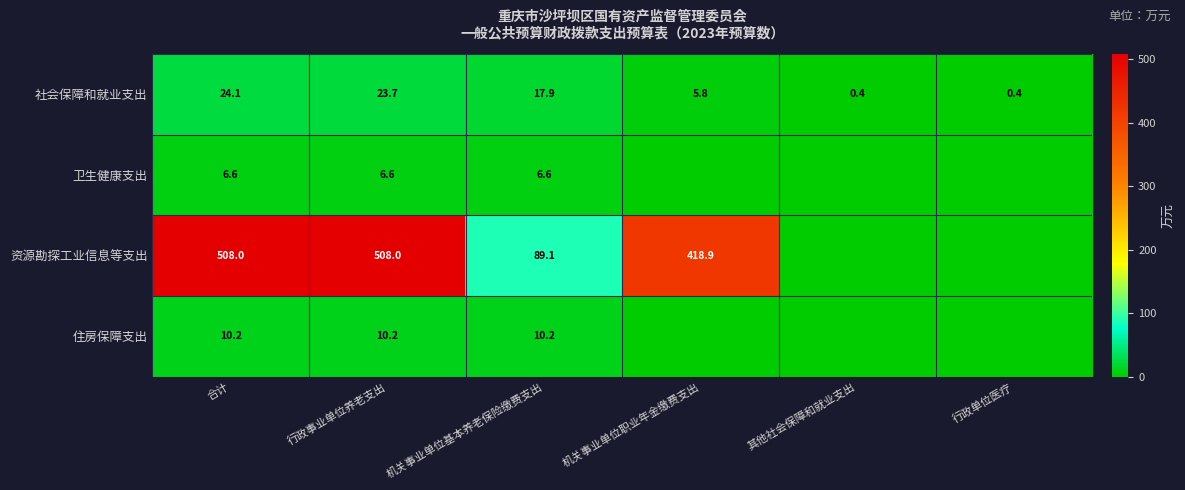

True or false: 资源勘探工业信息等支出 has a value of 18.8 at 机关事业单位基本养老保险缴费支出.

False